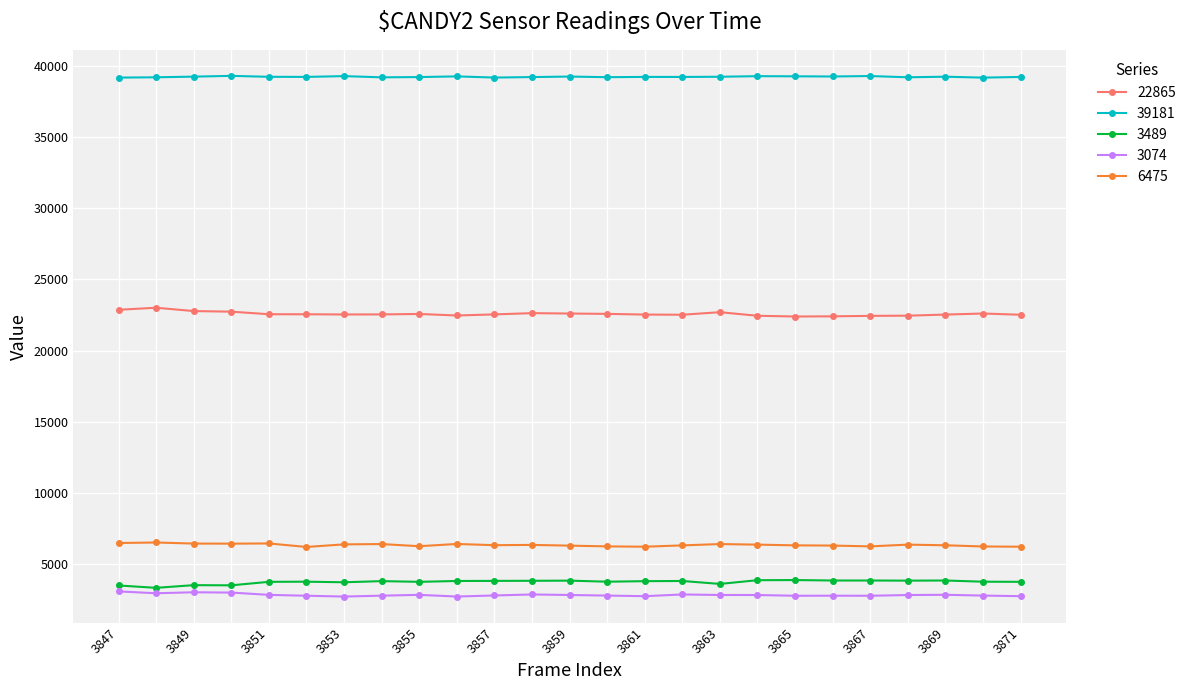

What is the sum of all 3489 values?

93379